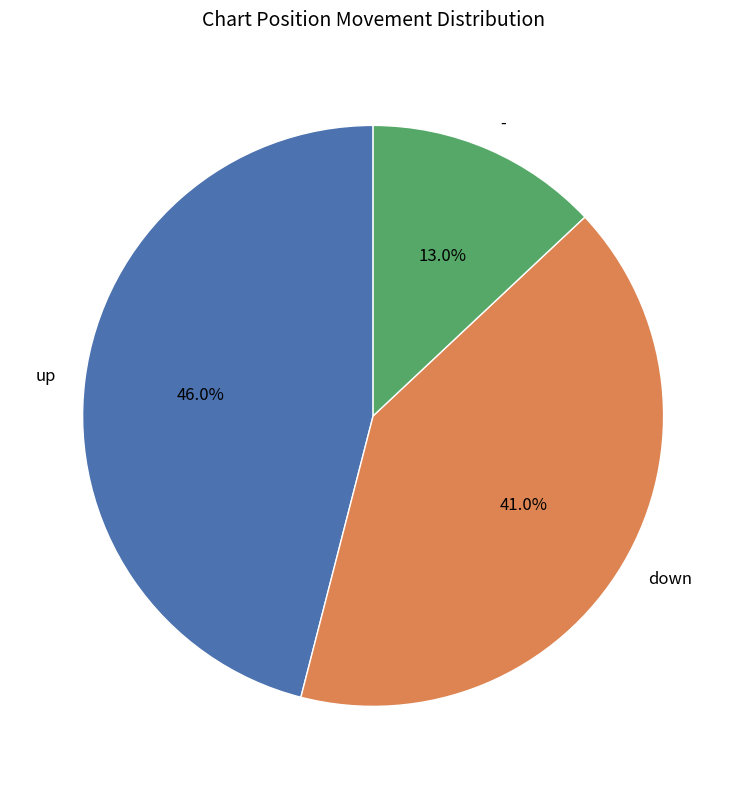

True or false: - accounts for 23% of the total.

False